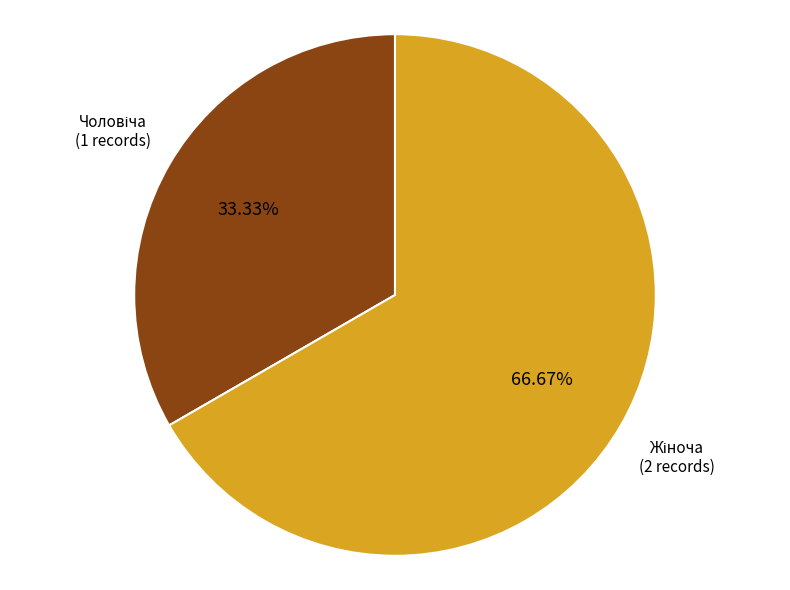

Is there a majority slice in this chart?

Yes